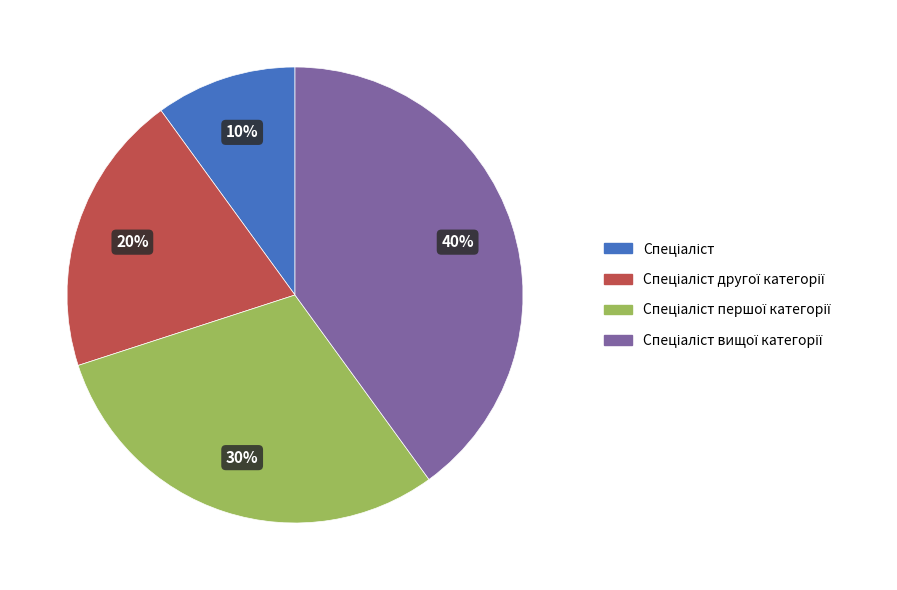

Is there any slice that represents more than half of the pie?

No